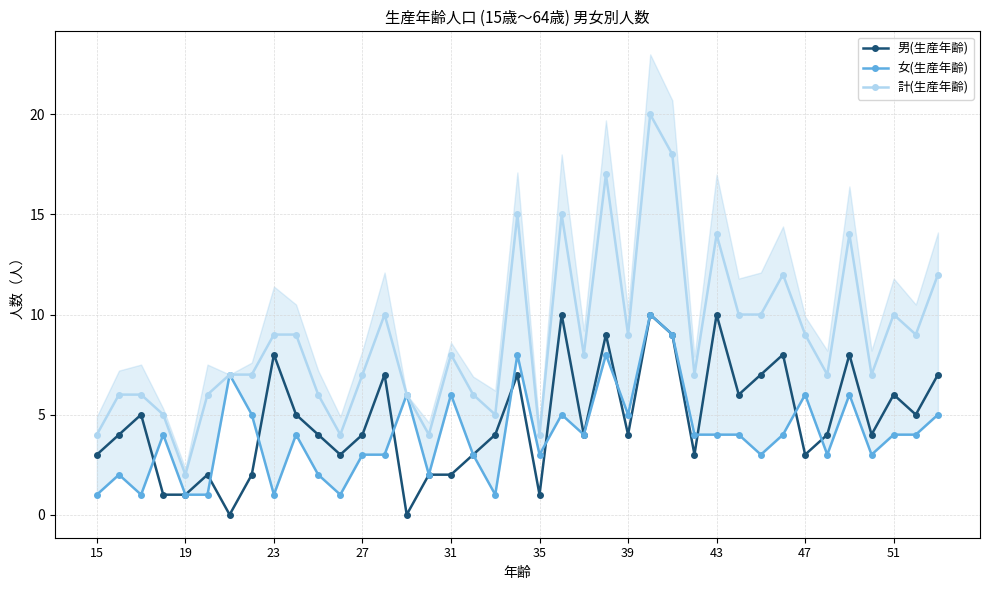

True or false: 計(生産年齢) and 男(生産年齢) cross at least once.

False